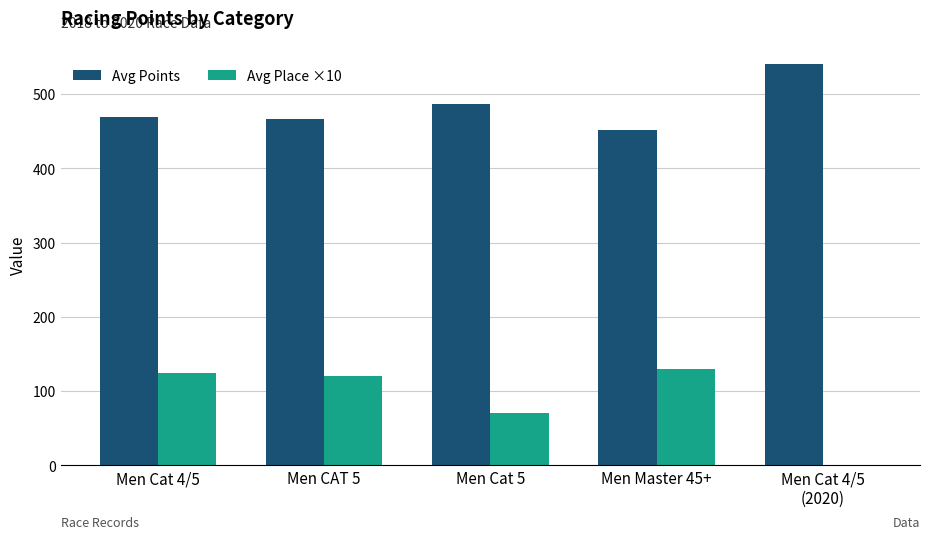

The value of Avg Place ×10 at Men CAT 5 is 163.3. True or false?

False